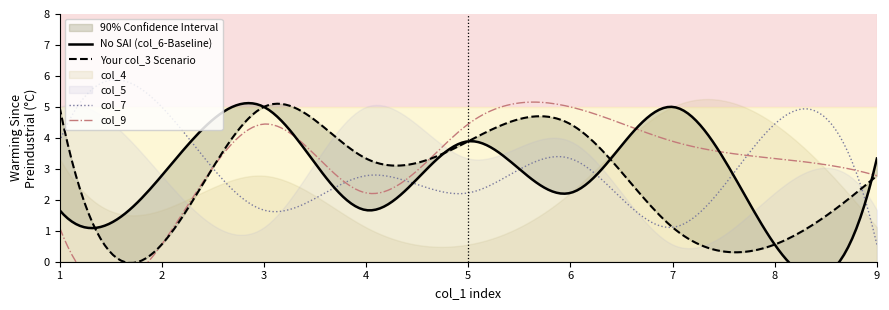

In col_6, how many points are higher than both neighbors (excluding endpoints)?

3